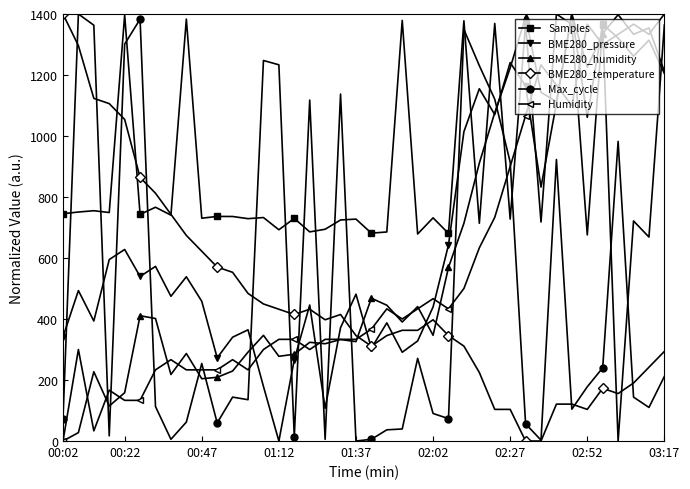

True or false: Max_cycle has more than 0 interior local peaks.

True